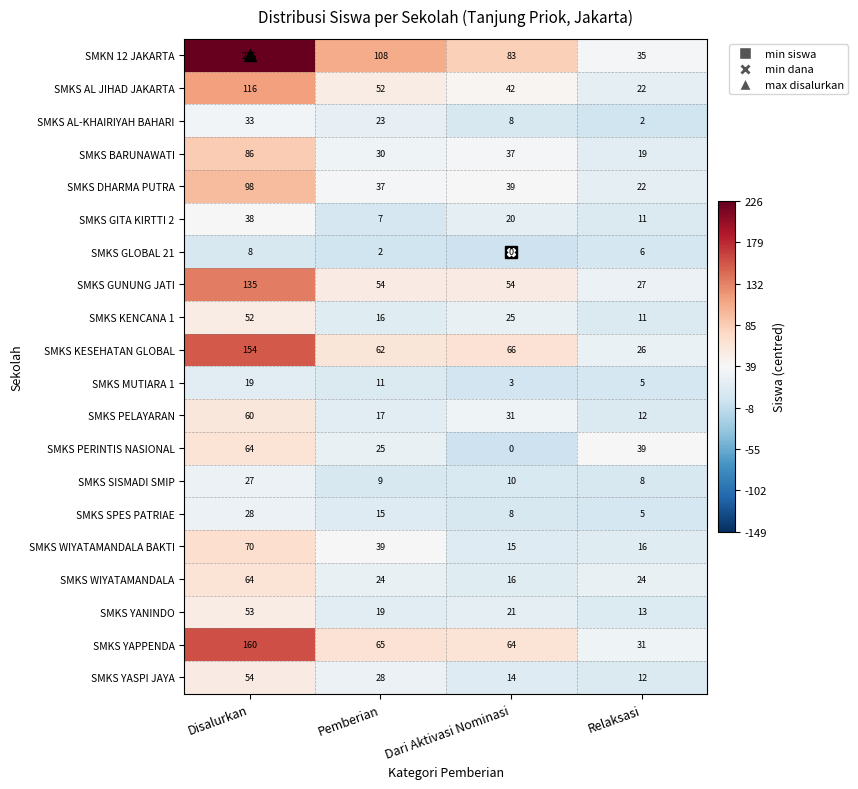

At which category is the sum across all series the highest?

Disalurkan